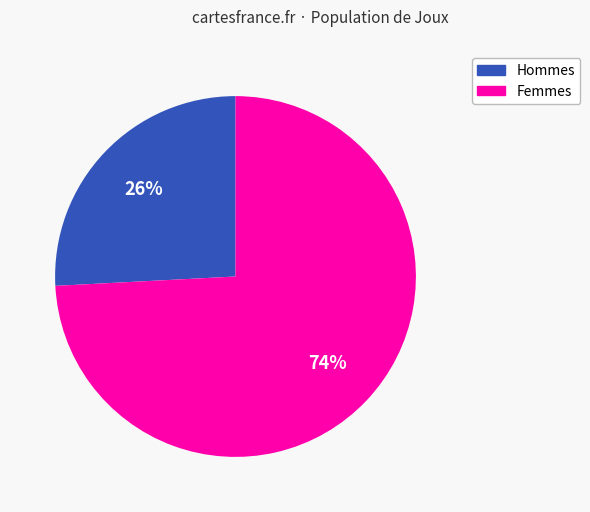

True or false: Hommes accounts for 26% of the total.

True